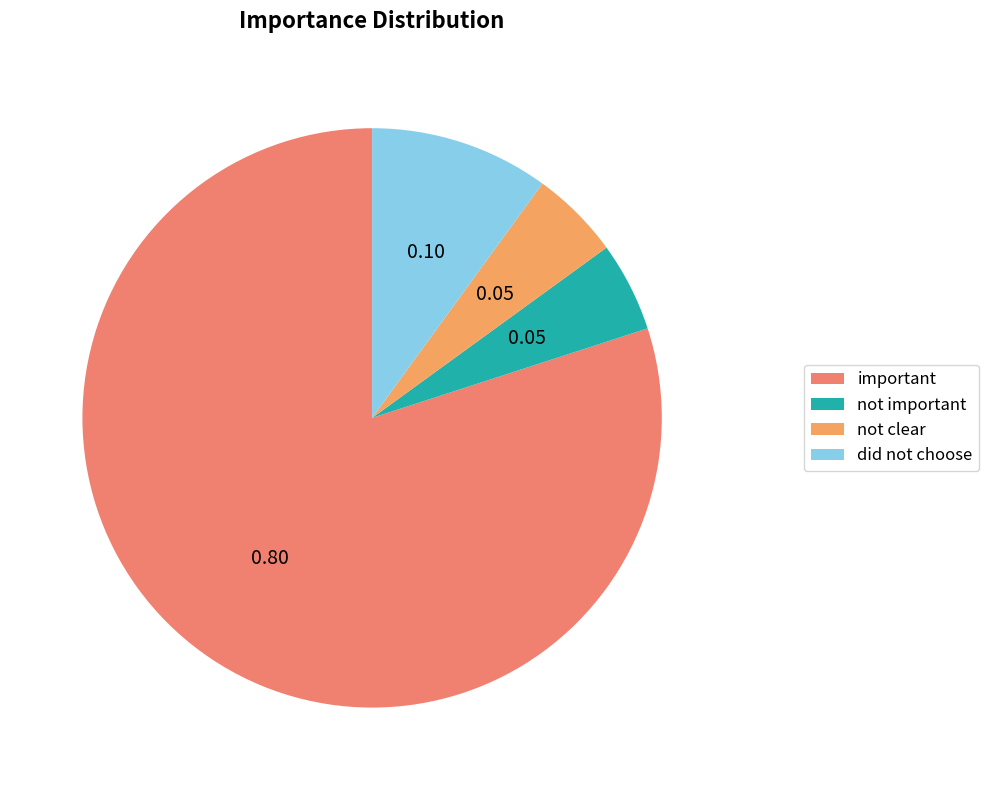

True or false: did not choose accounts for 10% of the total.

True